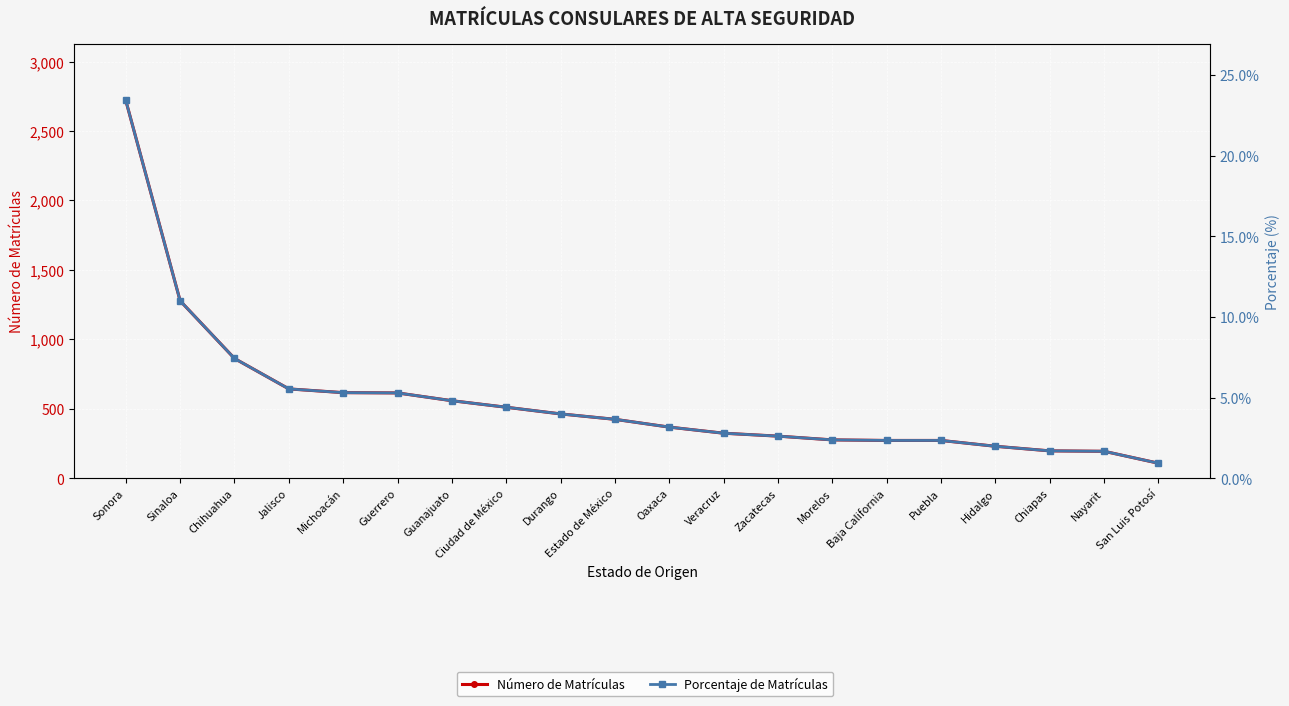

Rank the series by their average value, from lowest to highest.

Porcentaje de Matrículas, Número de Matrículas